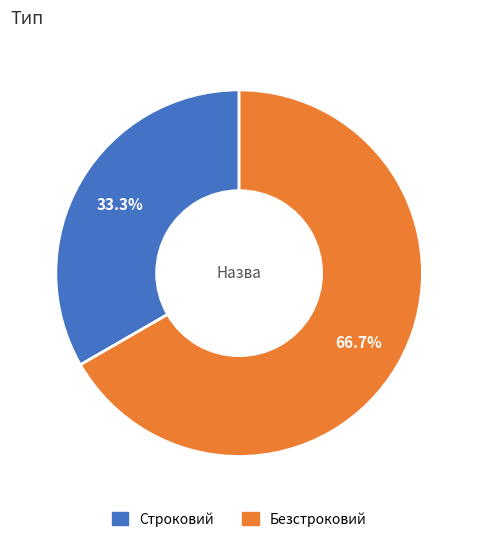

What portion of the pie excludes Безстроковий?

33.3%